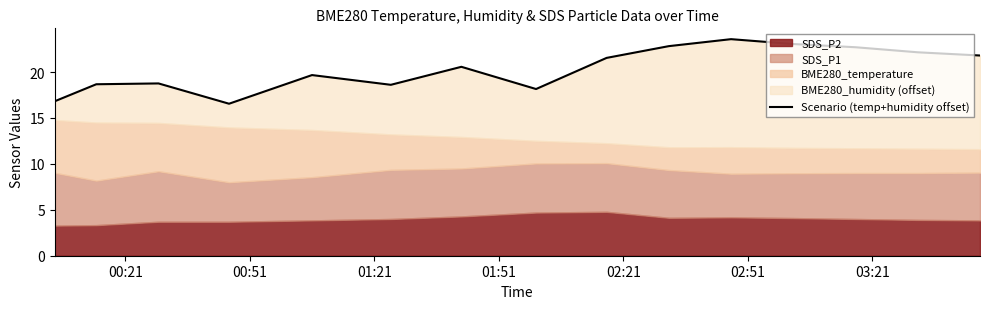

What is the value of the 7th point from the left?

20.6